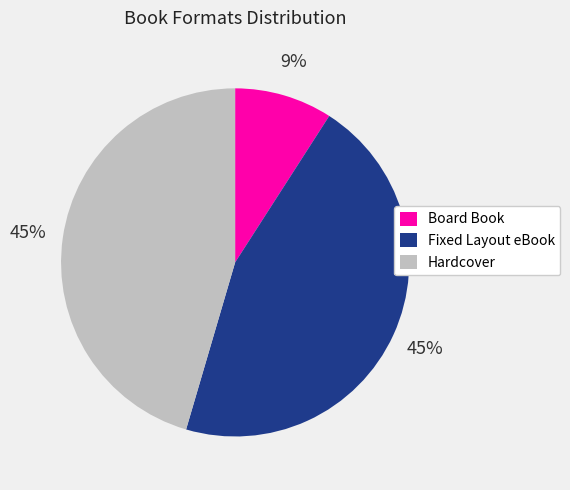

What percentage is the Hardcover slice, to the nearest percent?

45%